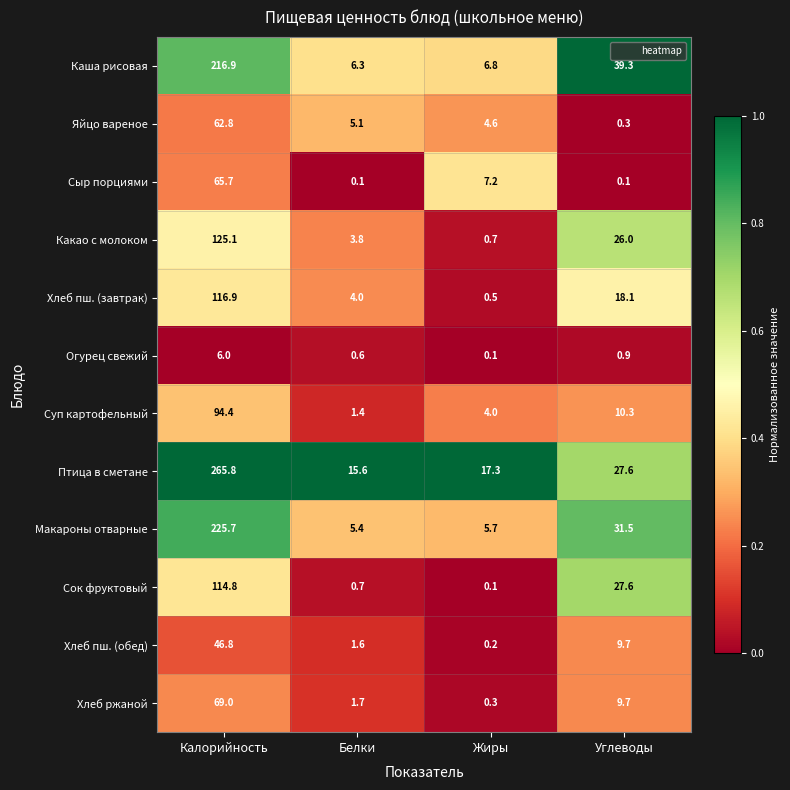

Count the number of categories in the chart.

4